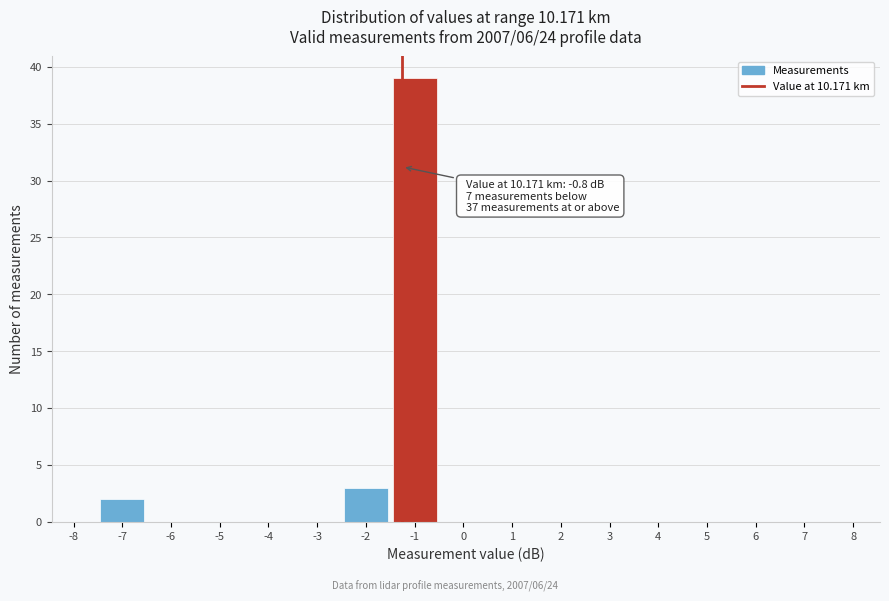

Reading left to right, what are all the values shown in this chart?

-8=0	-7=2	-6=0	-5=0	-4=0	-3=0	-2=3	-1=39	0=0	1=0	2=0	3=0	4=0	5=0	6=0	7=0	8=0